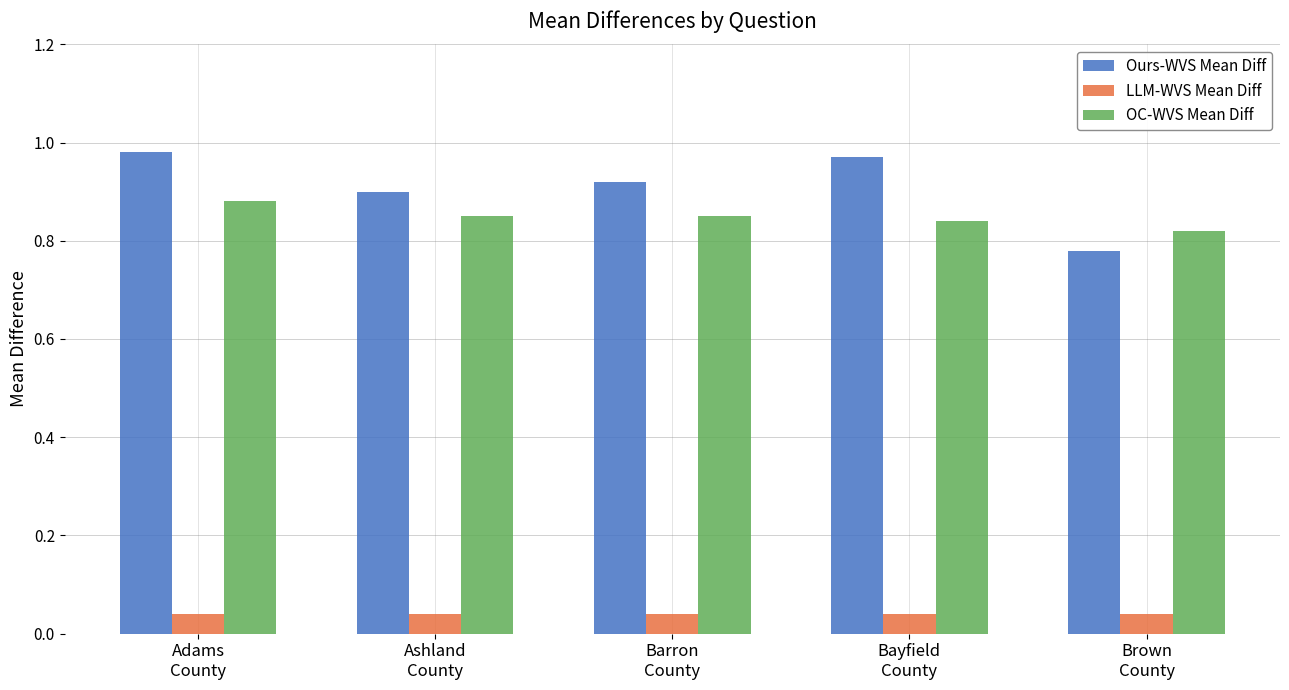

True or false: Ours-WVS Mean Diff has a value of 1.2 at Barron
County.

False